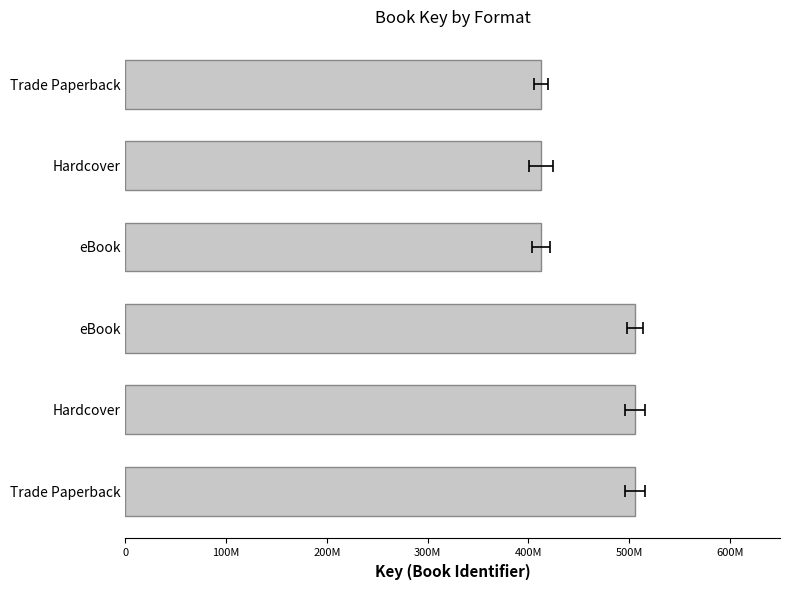

Reading left to right, what are all the values shown in this chart?

506189916	506189916	506189916	412415838	412415838	412415838